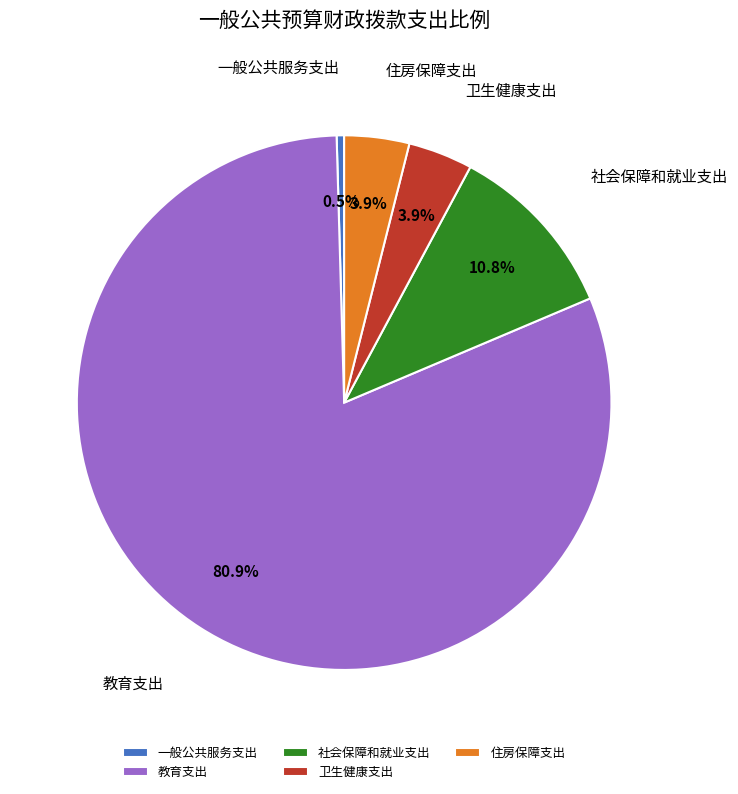

Is it true that 住房保障支出 is 4% of the pie?

True